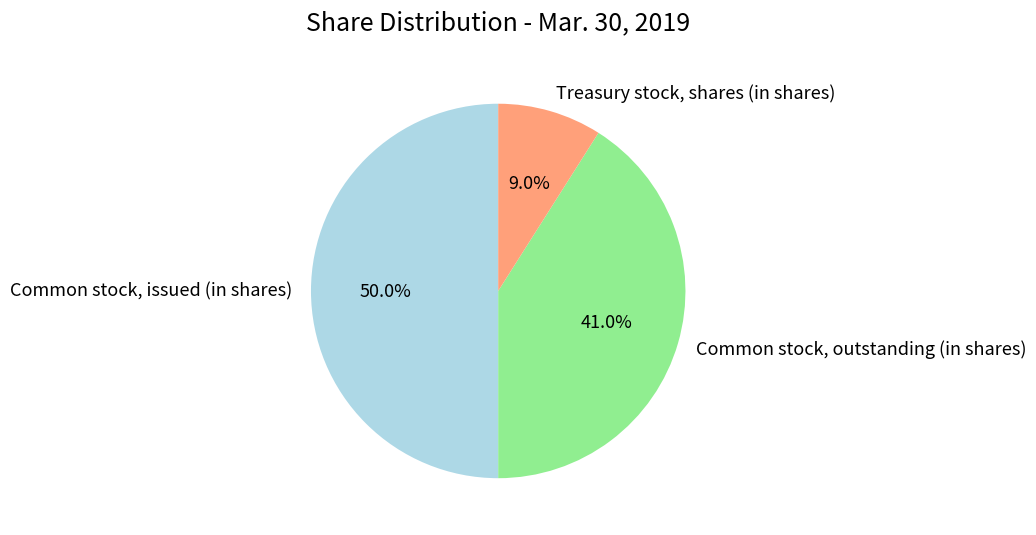

What is the ratio of the value at Common stock, issued (in shares) to the value at Treasury stock, shares (in shares)?

5.6